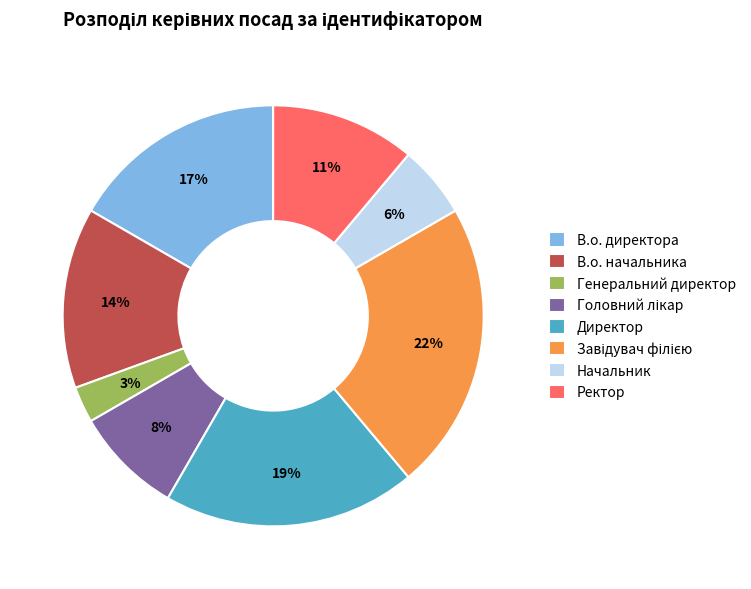

The Начальник slice represents 14% of the pie. True or false?

False